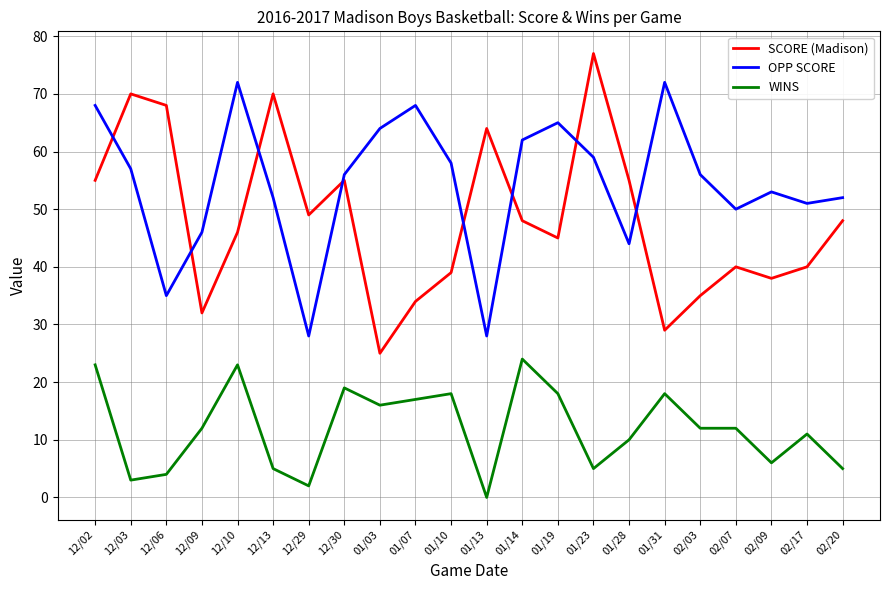

Count the number of categories in the chart.

22